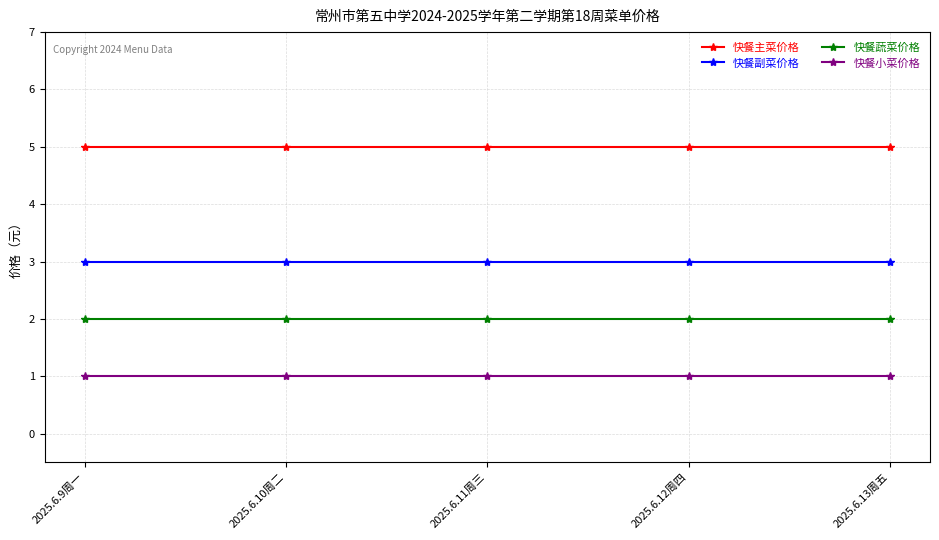

What is the value of the 快餐蔬菜价格 point at the 5th from the left?

2